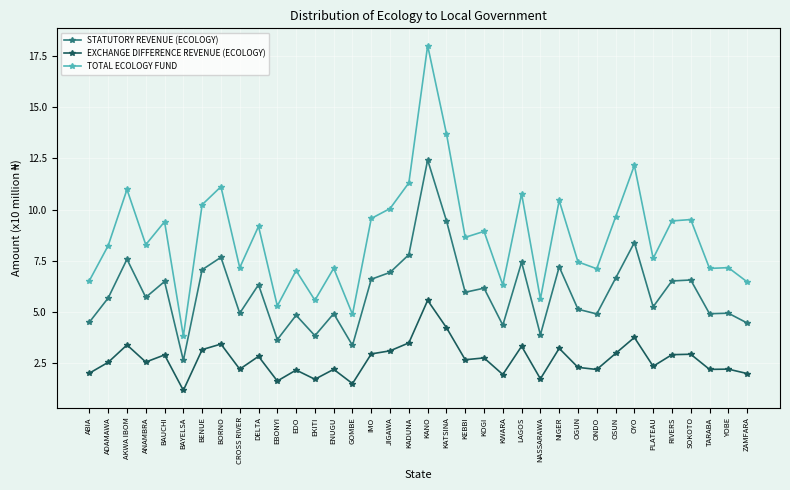

What is the difference between the highest and lowest values at KADUNA?

7.8